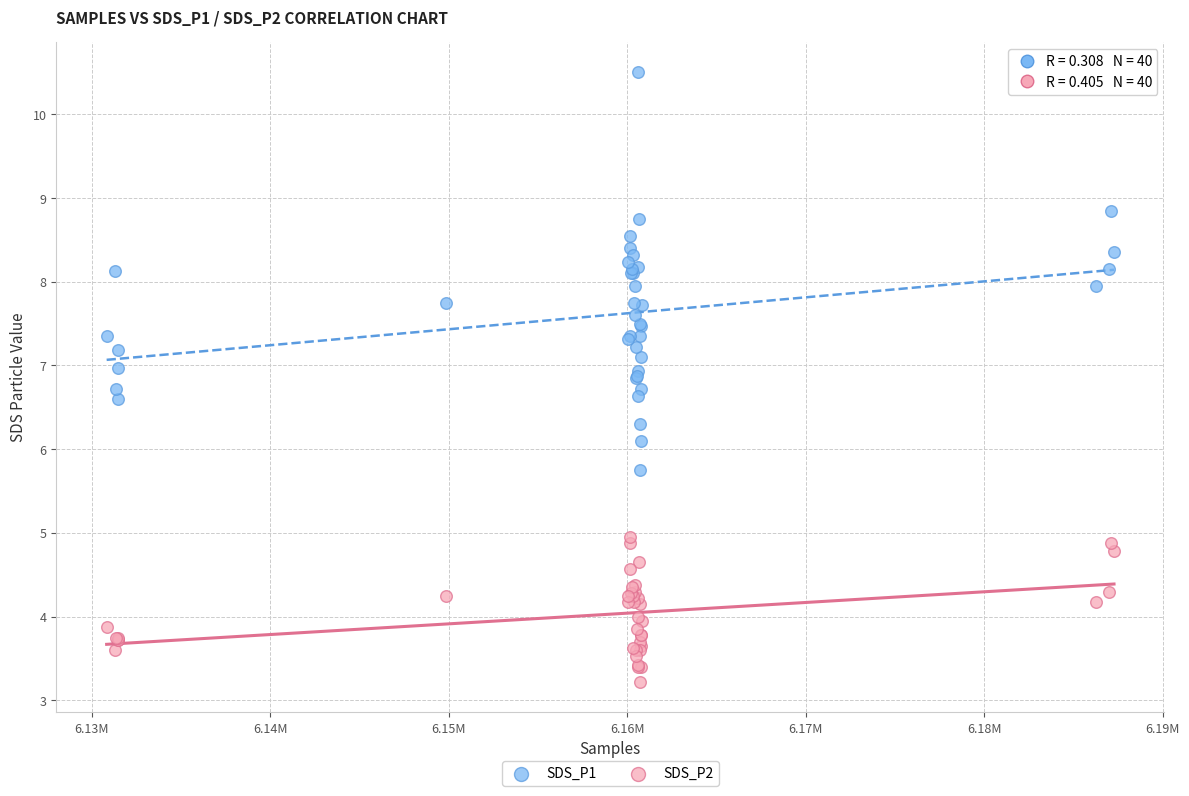

What is the X range (max minus min) for the scatter plot?

56459.0